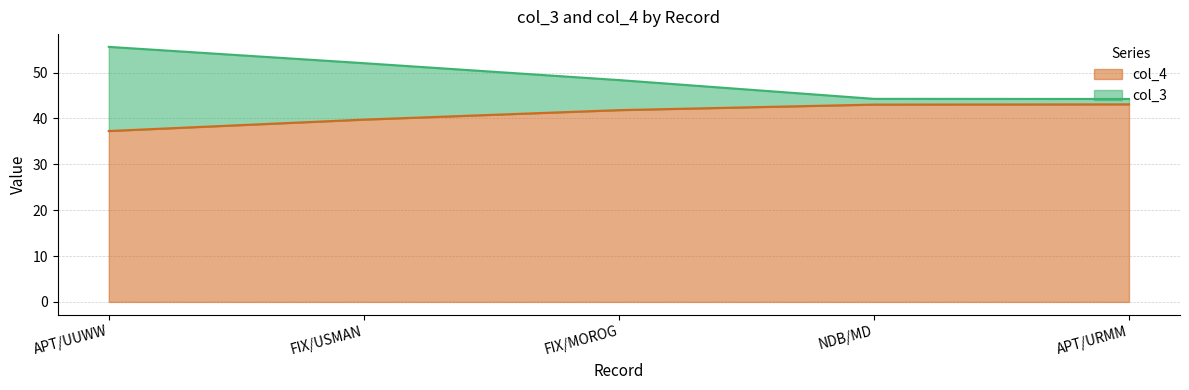

What is the sum of the col_4 values at FIX/MOROG and APT/UUWW?

79.0